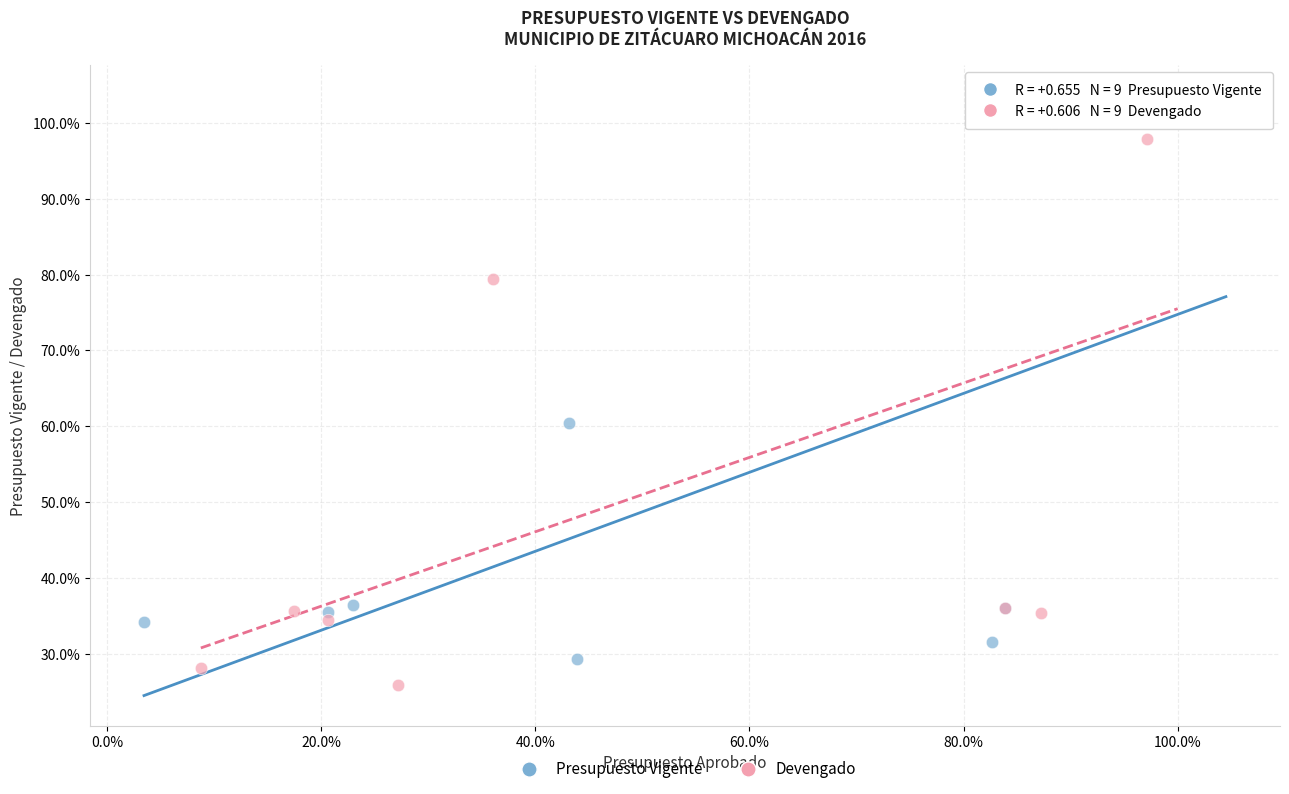

What are all the series names shown in the legend?

Presupuesto Vigente, Devengado